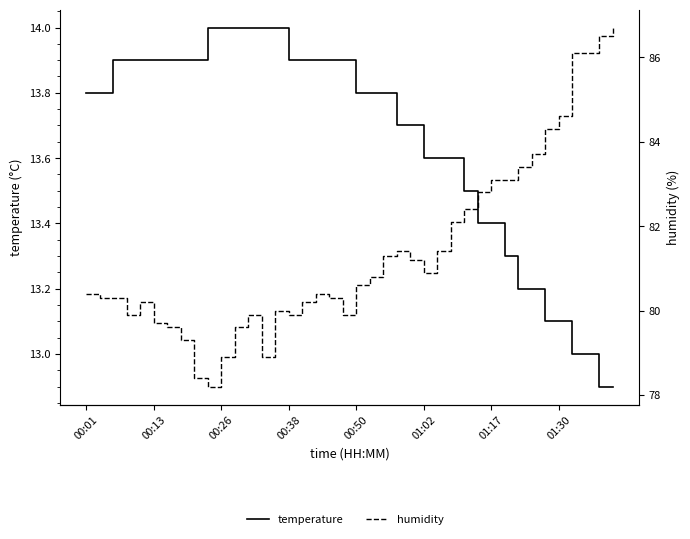

What is the average value of the humidity series?

81.4